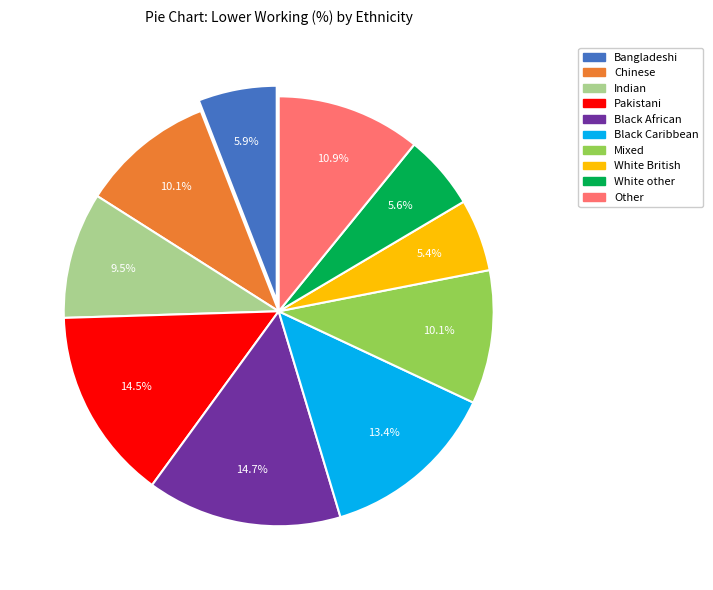

To the nearest percent, what percentage of the pie is Chinese?

10%